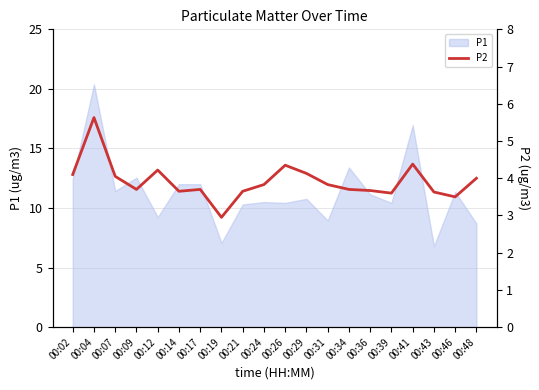

How many values exceed 3?

19